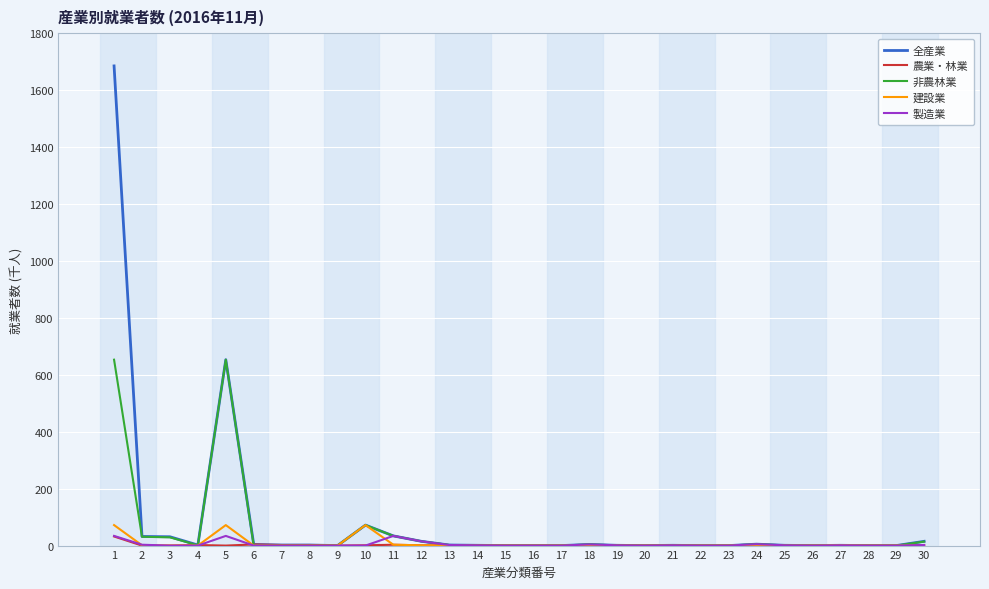

What is the greatest value displayed?

1685